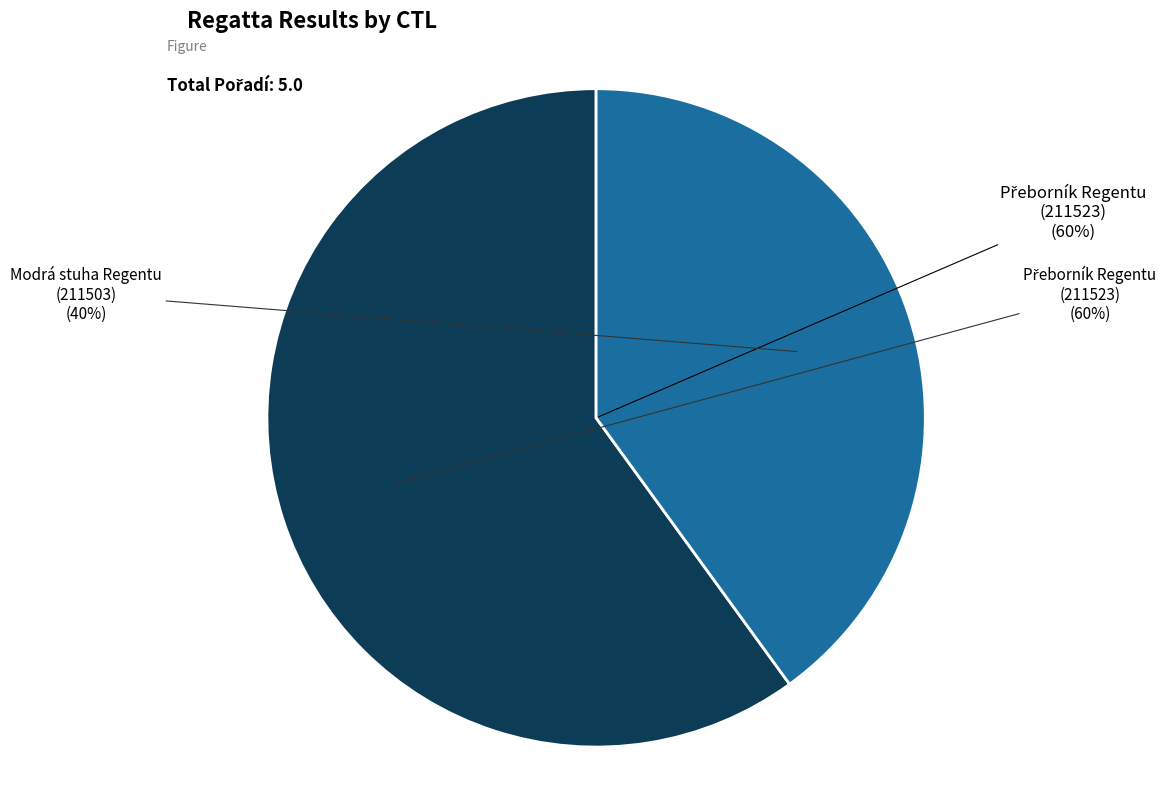

The 211523 slice represents 60% of the pie. True or false?

True